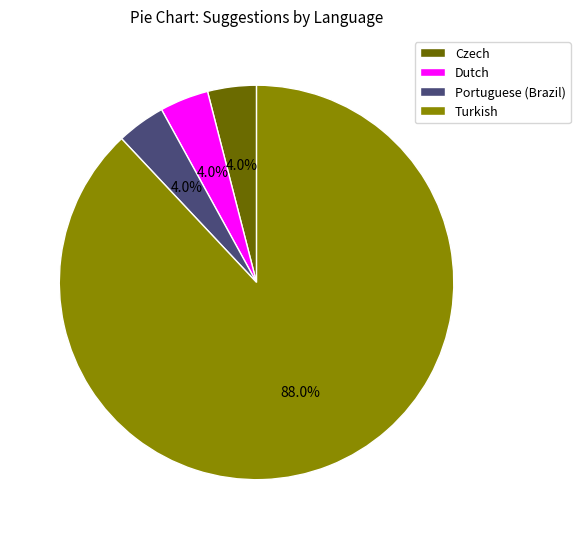

Is the sum of Turkish and Dutch greater than half?

Yes